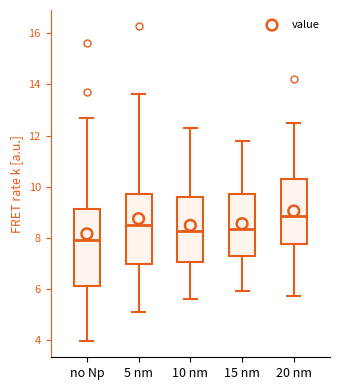

Comparing the boxes themselves (not the whiskers), which one is the tallest?

no Np